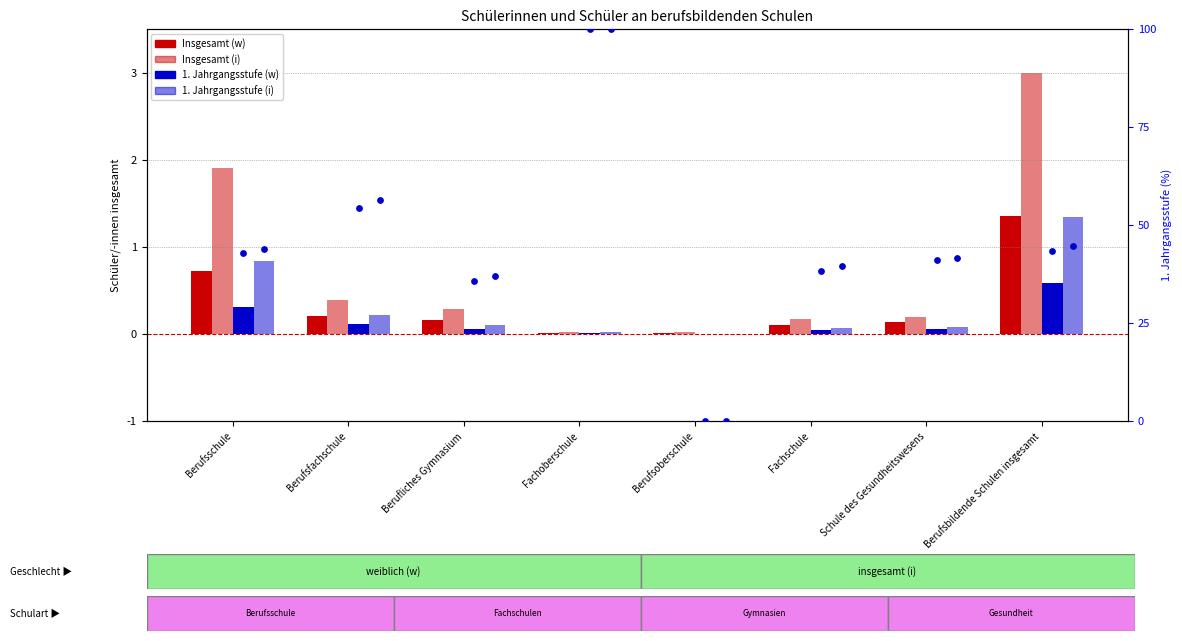

Is the value of Anteil 1. Jg. (w) at Schule des Gesundheitswesens greater than the value of 1. Jahrgangsstufe (i) at Fachschule?

Yes